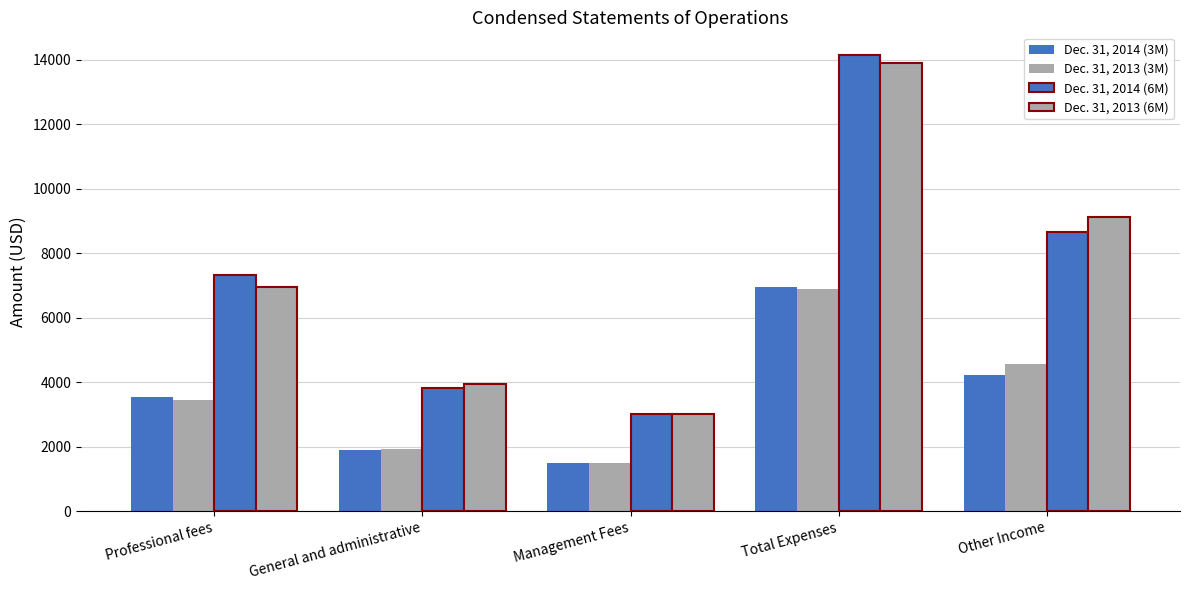

How many groups of bars are there?

5